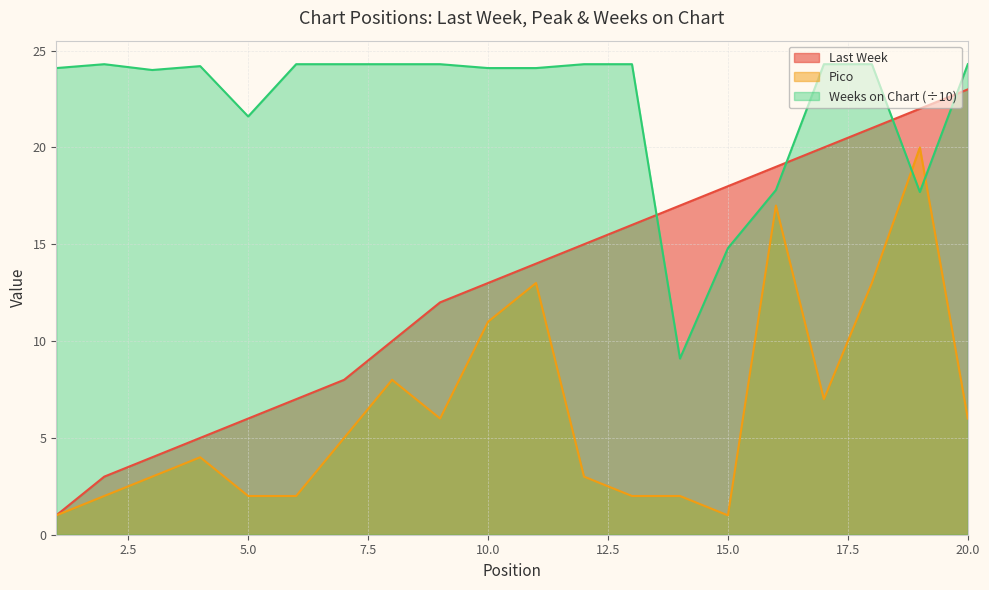

How many data points does each series have?

20